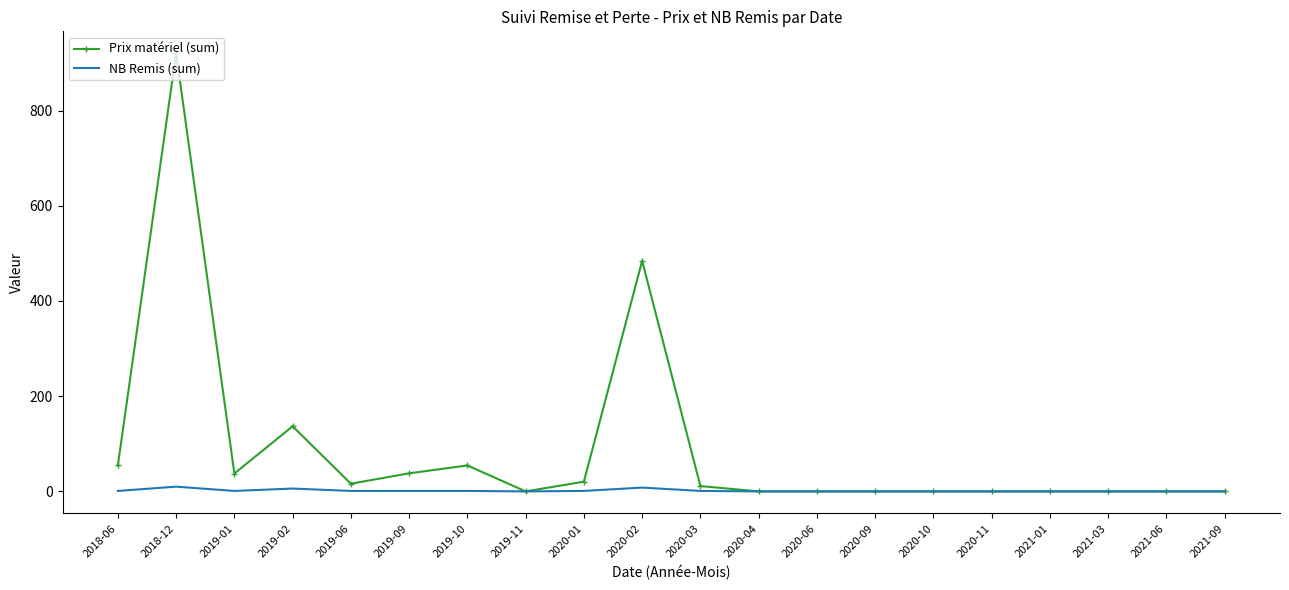

Which series has the largest range (max minus min)?

Prix matériel (sum)